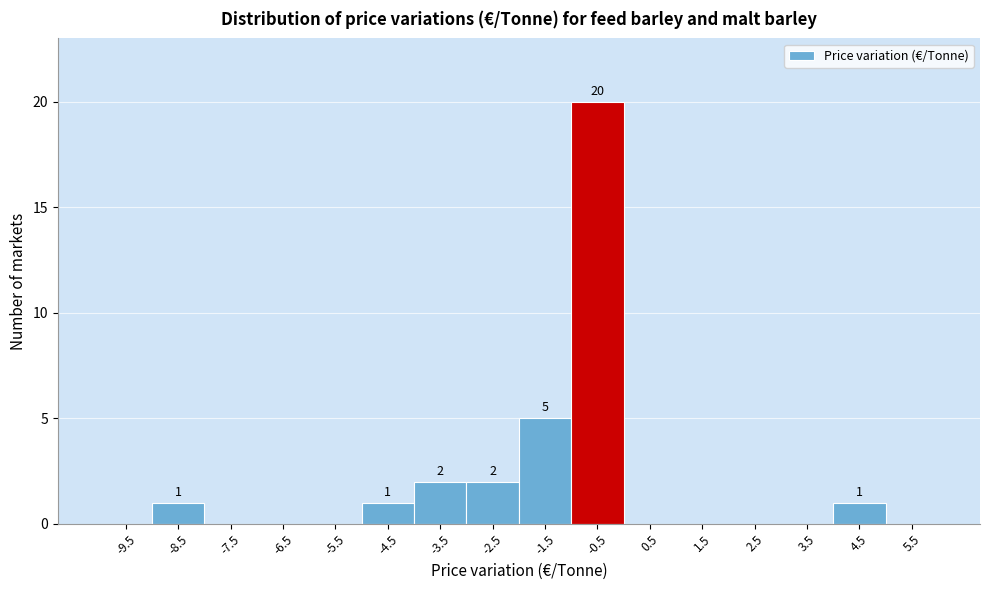

Reading left to right, transcribe all the data shown in this chart.

-9.5=0	-8.5=1	-7.5=0	-6.5=0	-5.5=0	-4.5=1	-3.5=2	-2.5=2	-1.5=5	-0.5=20	0.5=0	1.5=0	2.5=0	3.5=0	4.5=1	5.5=0